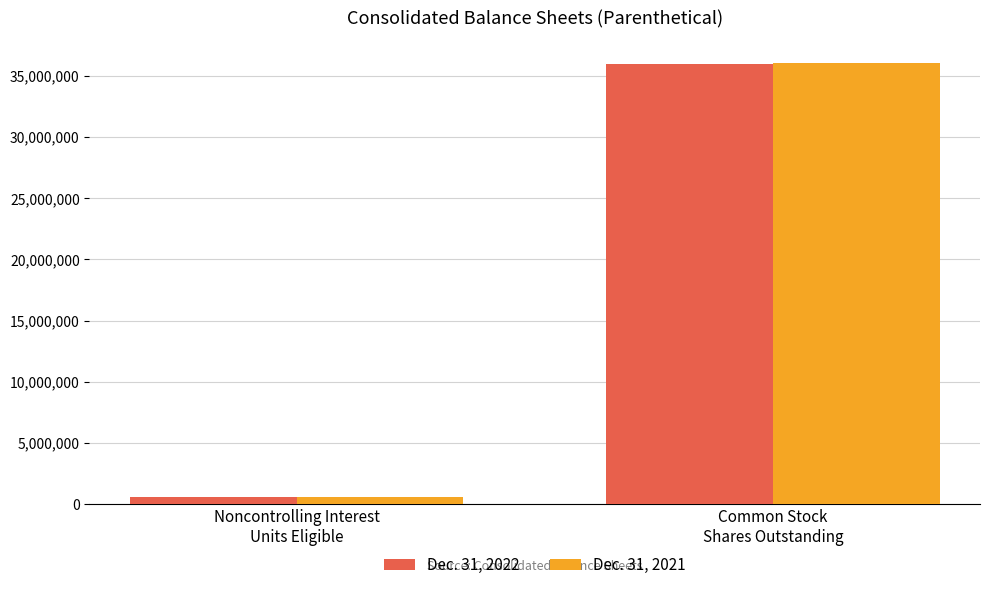

List the labels in order of Dec. 31, 2022 value, largest first.

Common Stock
Shares Outstanding, Noncontrolling Interest
Units Eligible